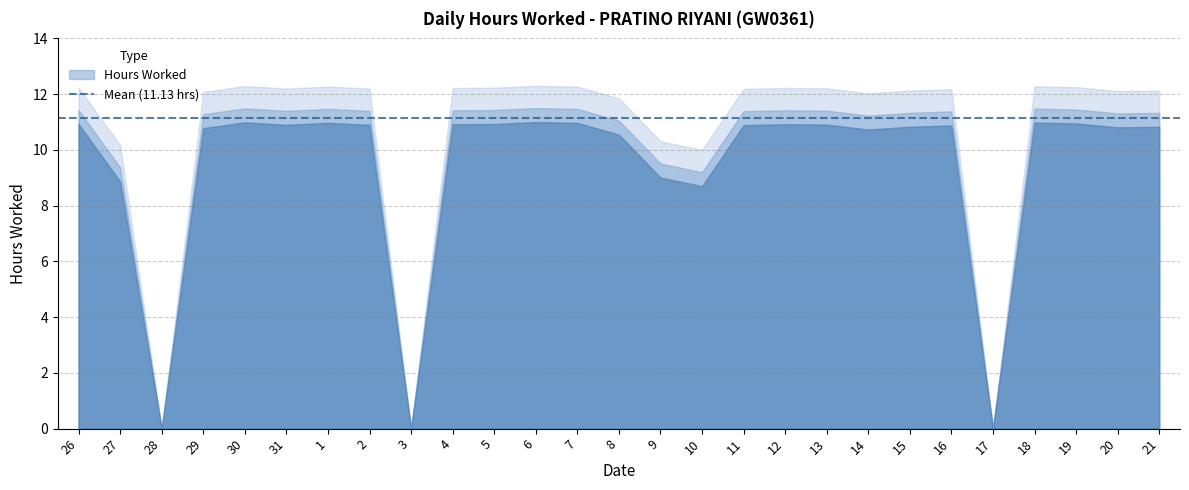

What is the ratio of the value at 4 to the value at 16?

1.0